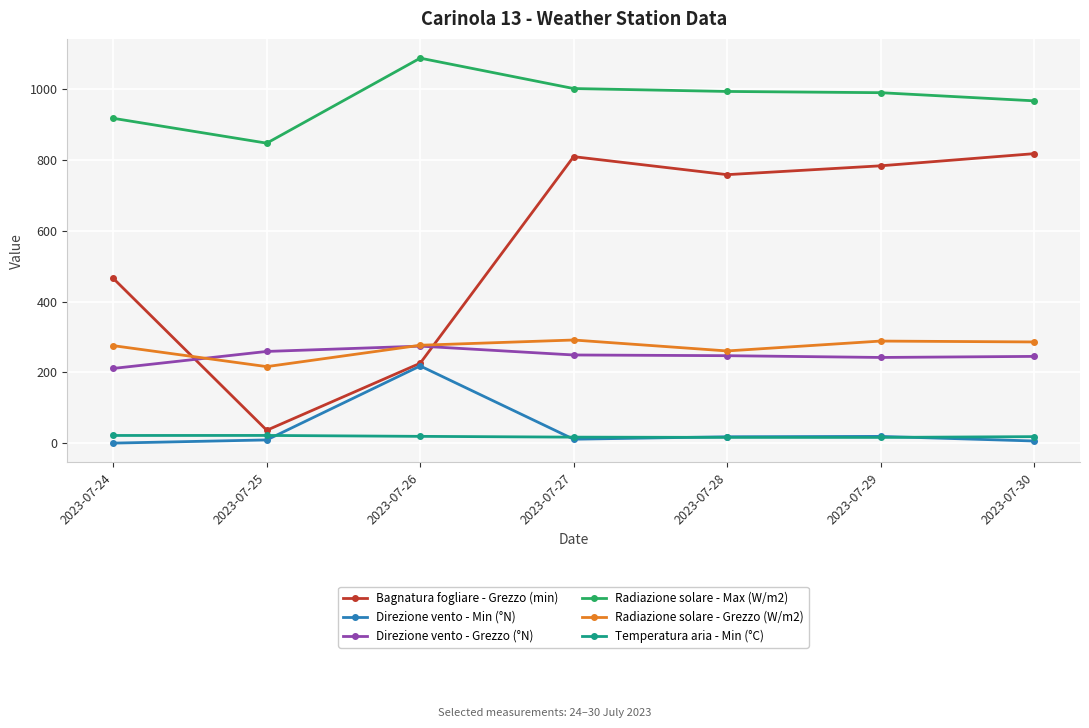

What is the value of the Direzione vento - Min (°N) point at the 3rd from the left?

218.0